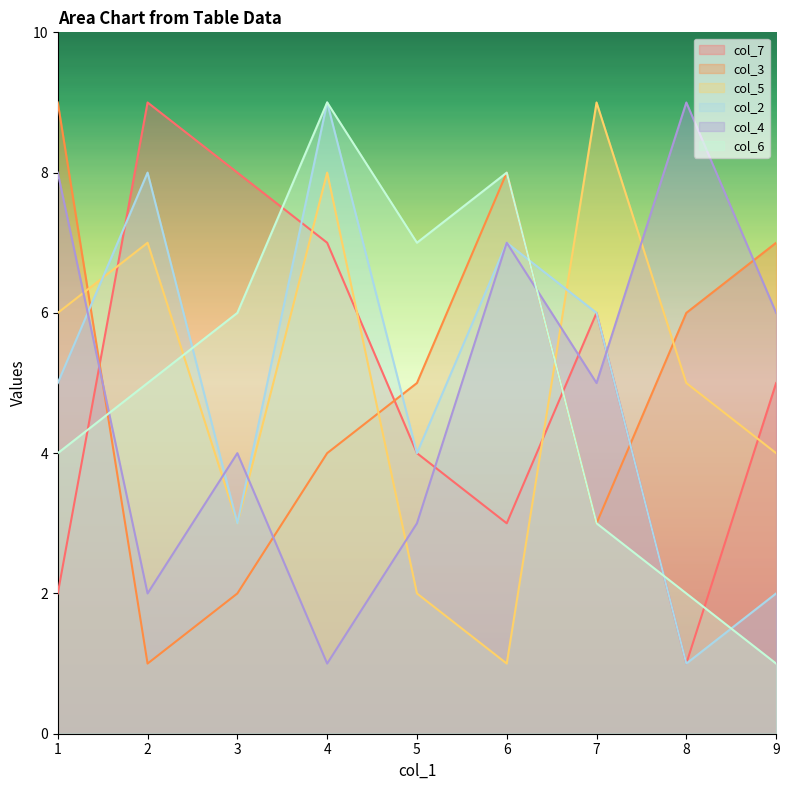

Reading right to left, transcribe all the data shown in this chart.

col_7: 9=5	8=1	7=6	6=3	5=4	4=7	3=8	2=9	1=2
col_3: 9=7	8=6	7=3	6=8	5=5	4=4	3=2	2=1	1=9
col_5: 9=4	8=5	7=9	6=1	5=2	4=8	3=3	2=7	1=6
col_2: 9=2	8=1	7=6	6=7	5=4	4=9	3=3	2=8	1=5
col_4: 9=6	8=9	7=5	6=7	5=3	4=1	3=4	2=2	1=8
col_6: 9=1	8=2	7=3	6=8	5=7	4=9	3=6	2=5	1=4